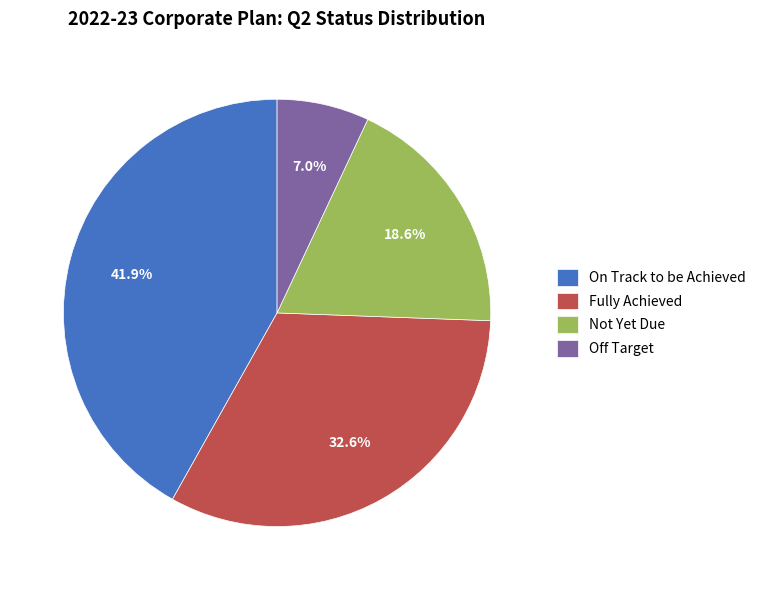

Which has a higher value, Not Yet Due or On Track to be Achieved?

On Track to be Achieved